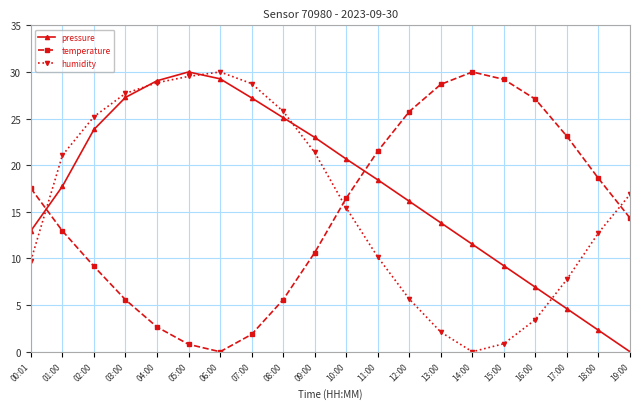

Rank the series at 16:00 from lowest to highest value.

humidity, pressure, temperature